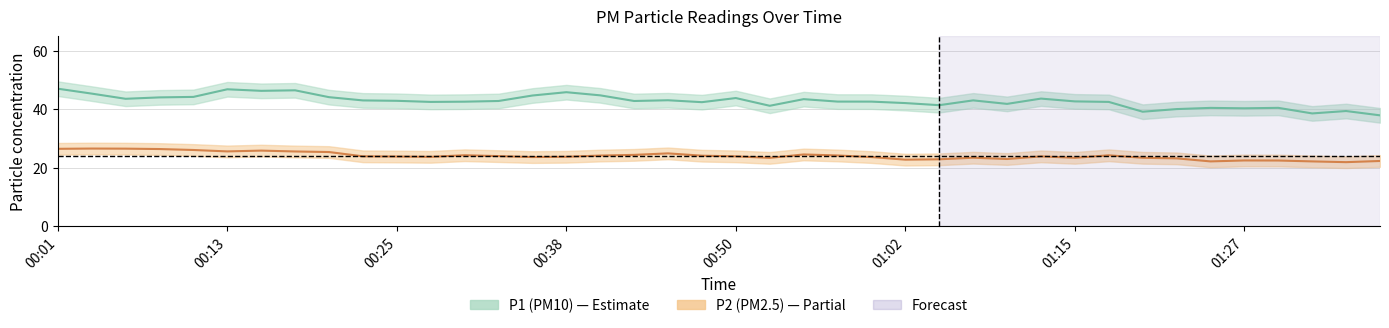

At how many categories does at least one series exceed 21?

40